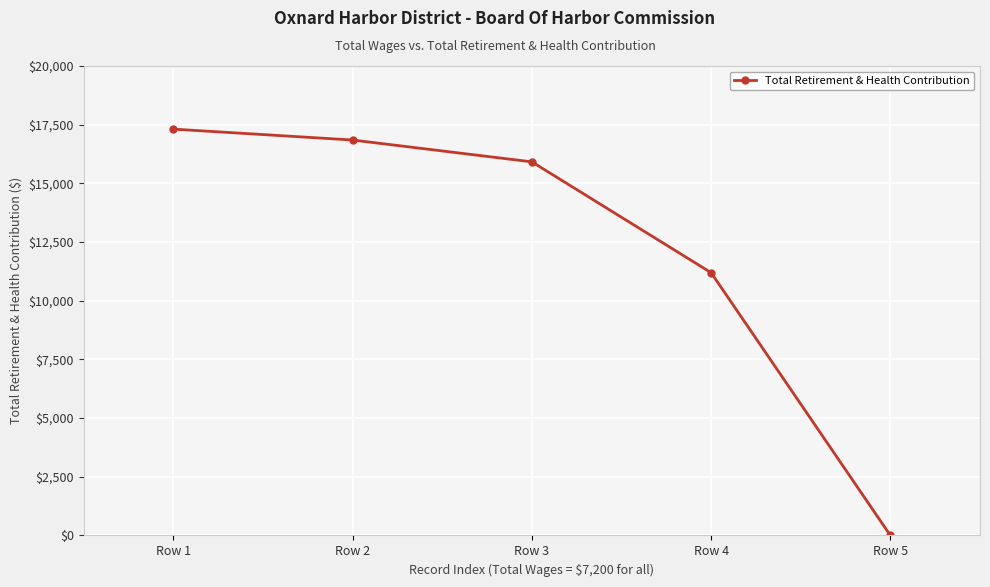

True or false: the data shows 2670 at Row 4.

False